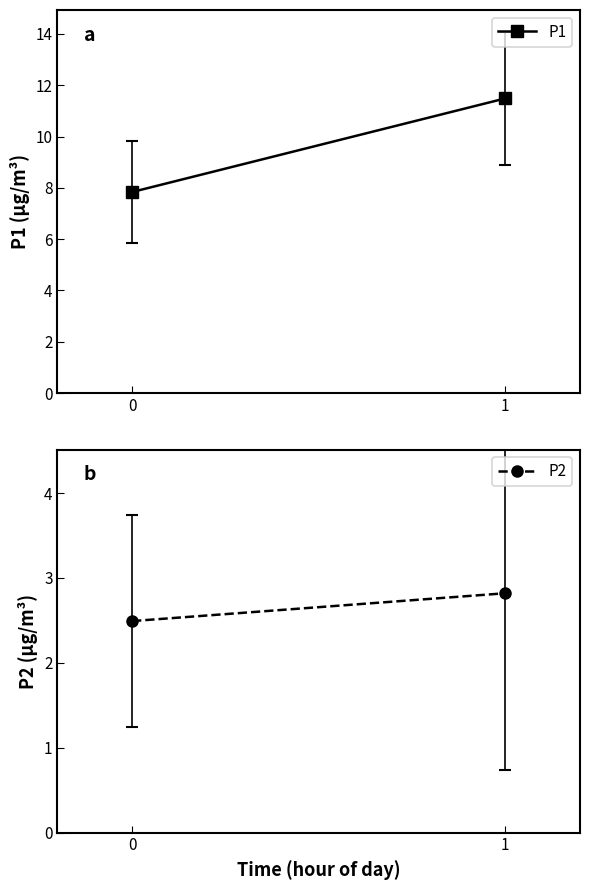

Is it true that P2 equals 3.5 at 0?

False